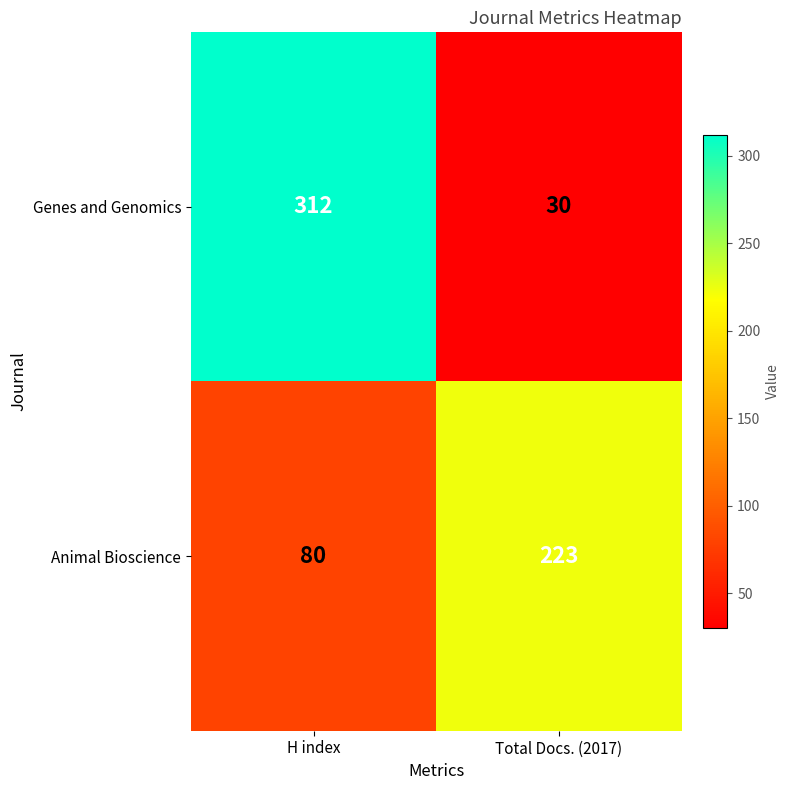

List the series in order of their overall mean, lowest first.

Animal Bioscience, Genes and Genomics